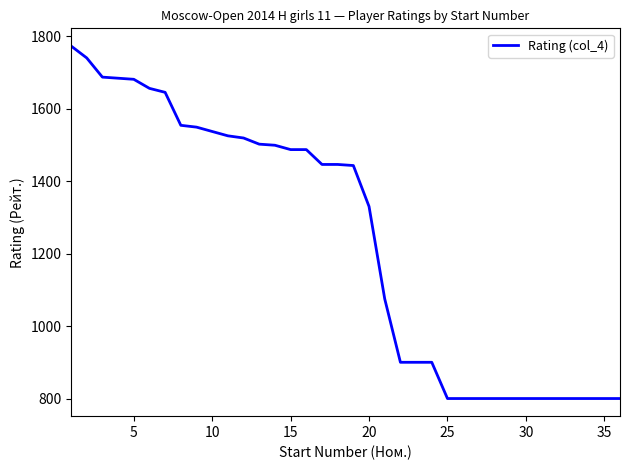

What is the difference between the maximum and minimum values?

973